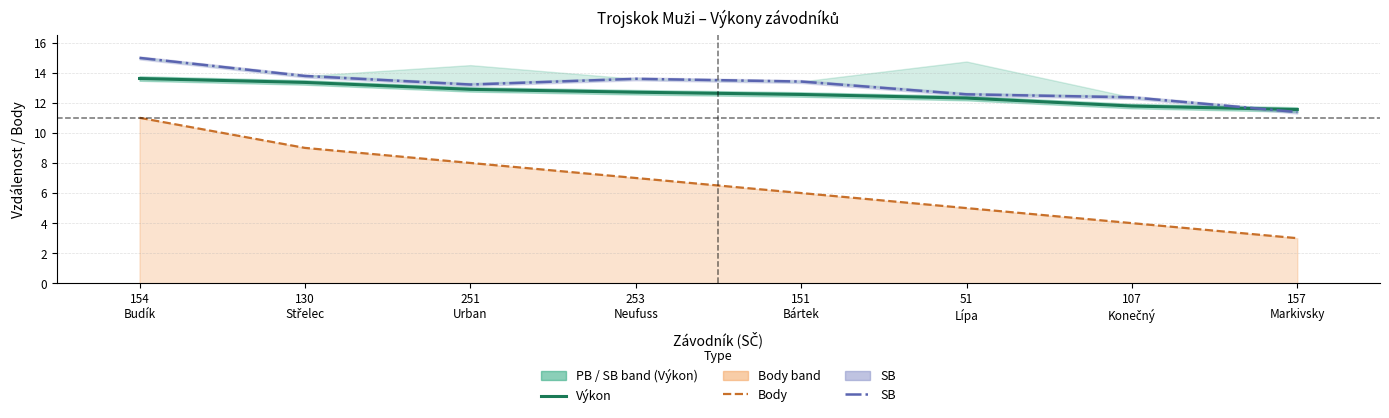

How many data points in SB are less than 13?

3